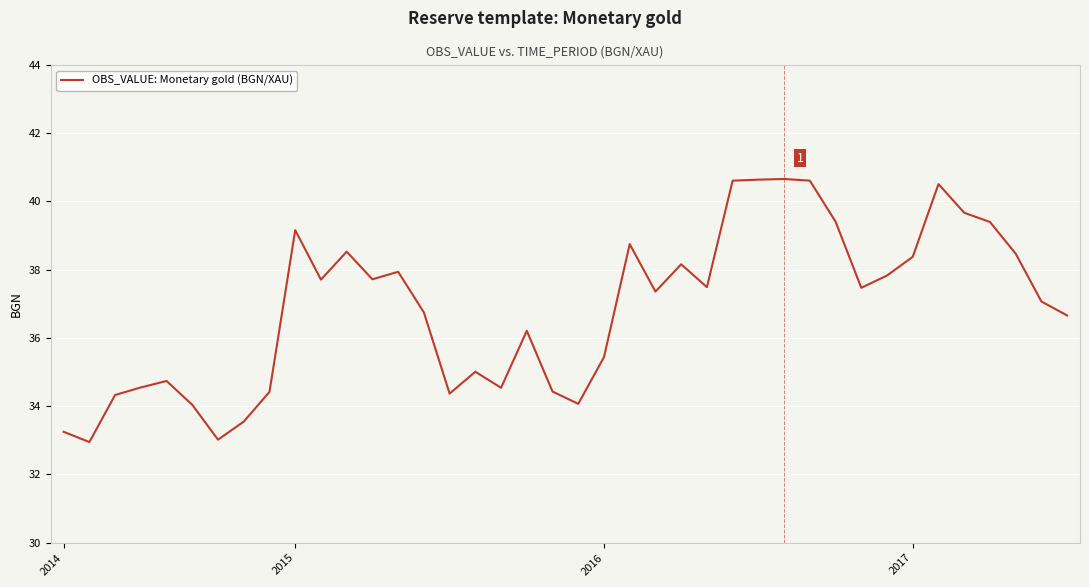

What is the smallest value displayed?

33.0